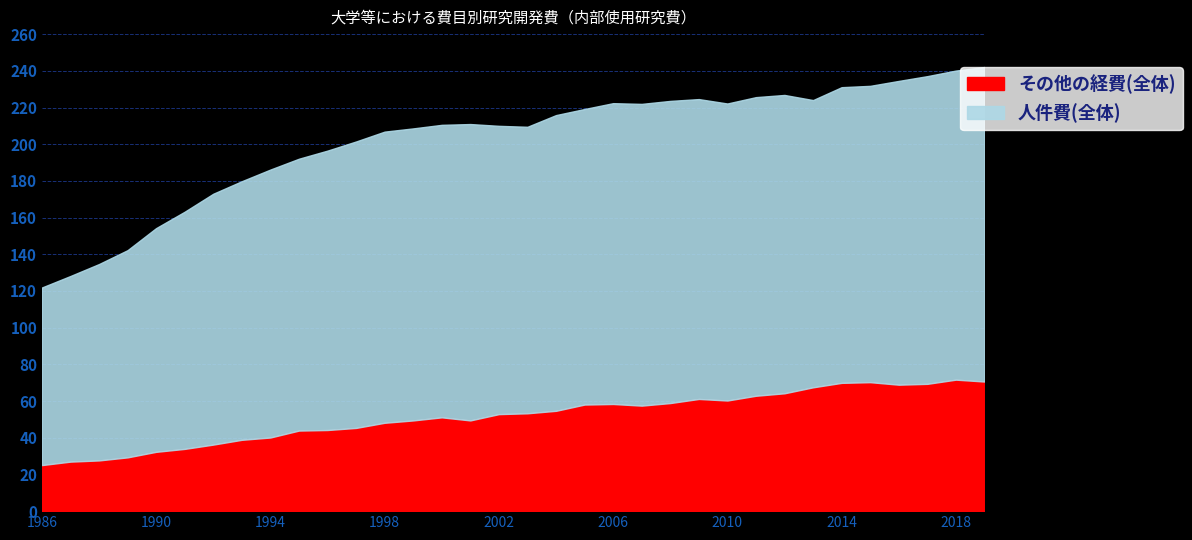

Count the number of data series in this chart.

2